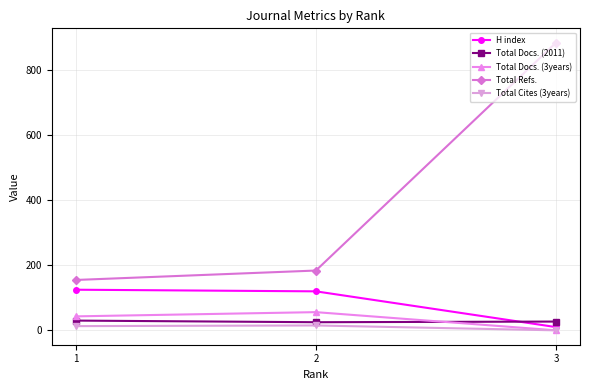

What value does the Total Docs. (2011) series have at 1?

30